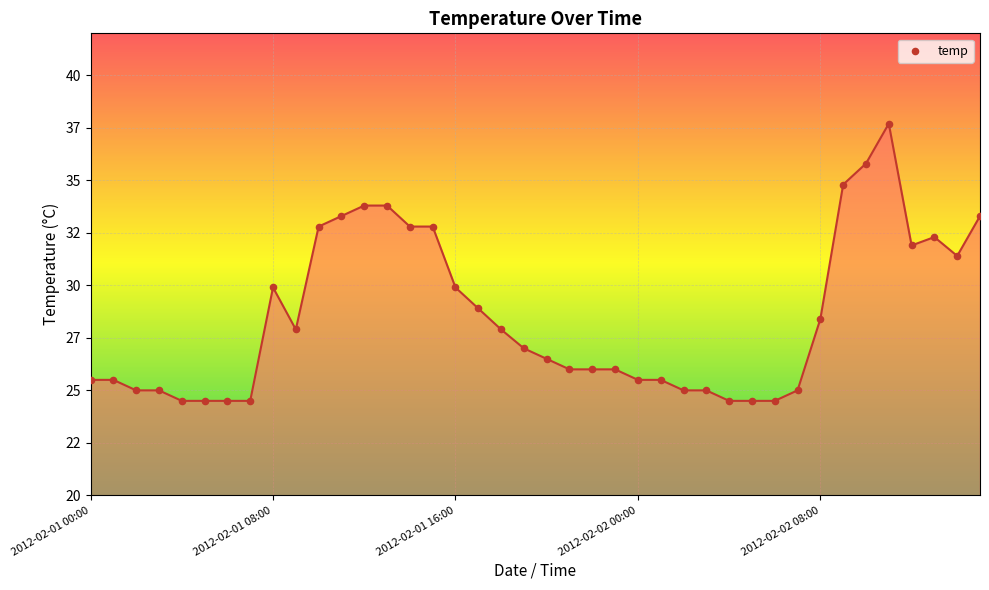

Is this an area chart (filled region under the line)?

Yes